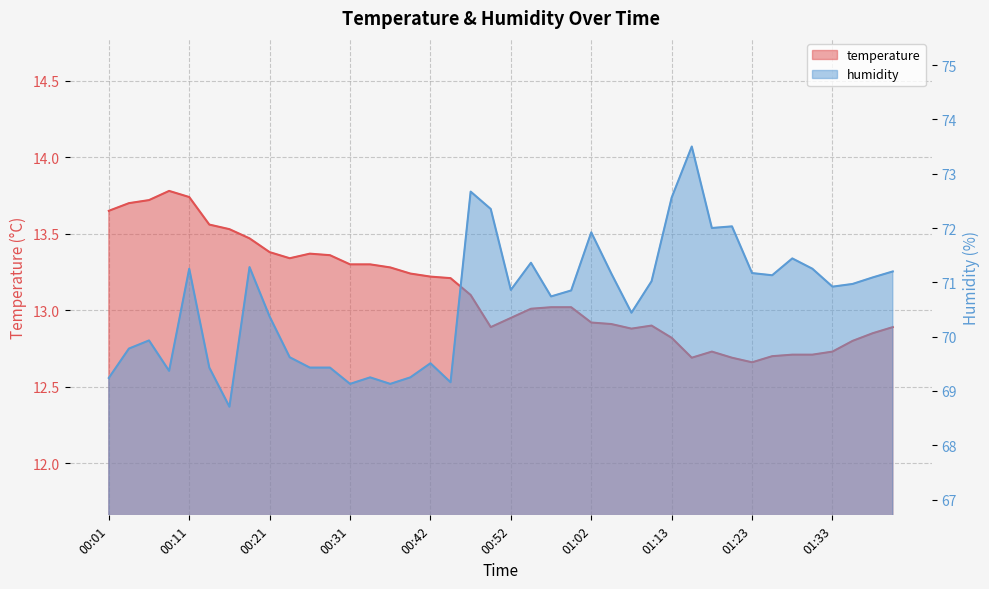

Is it true that humidity equals 69.4 at 00:26?

True